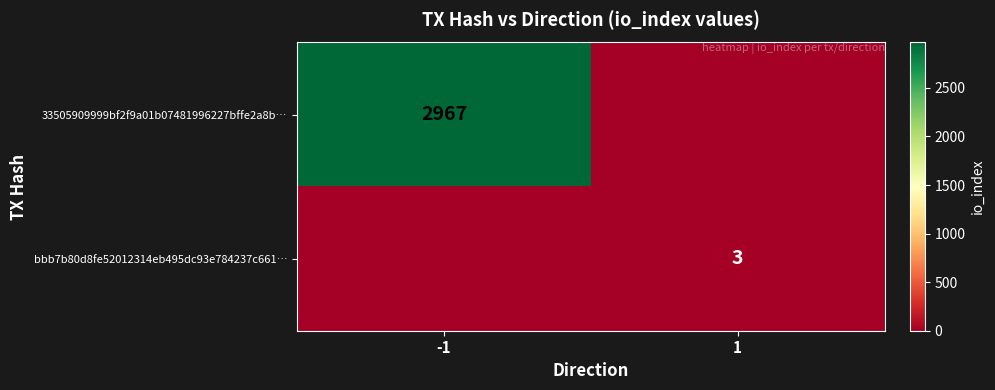

Is it true that 33505909999bf2f9a01b07481996227bffe2a8b… equals 602 at -1?

False